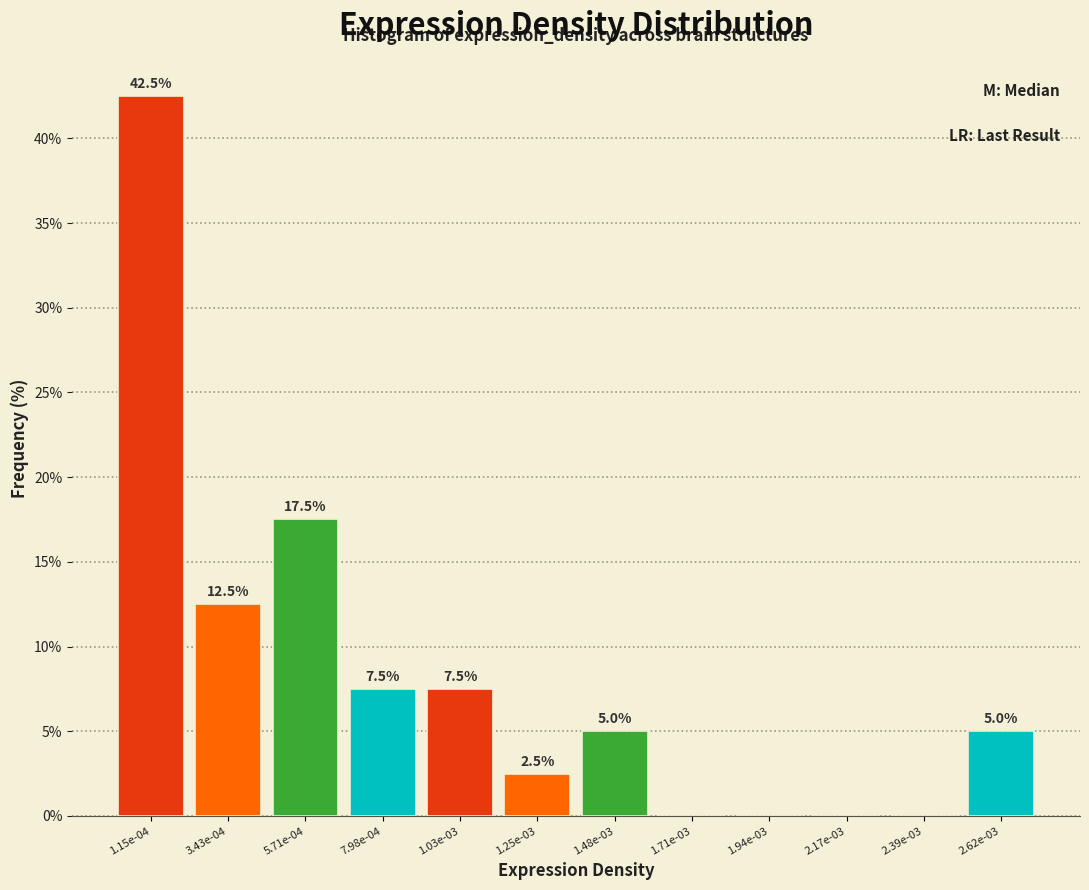

Reading left to right, extract all data points from this chart.

1.15e-04=42.5	3.43e-04=12.5	5.71e-04=17.5	7.98e-04=7.5	1.03e-03=7.5	1.25e-03=2.5	1.48e-03=5.0	1.71e-03=0.0	1.94e-03=0.0	2.17e-03=0.0	2.39e-03=0.0	2.62e-03=5.0